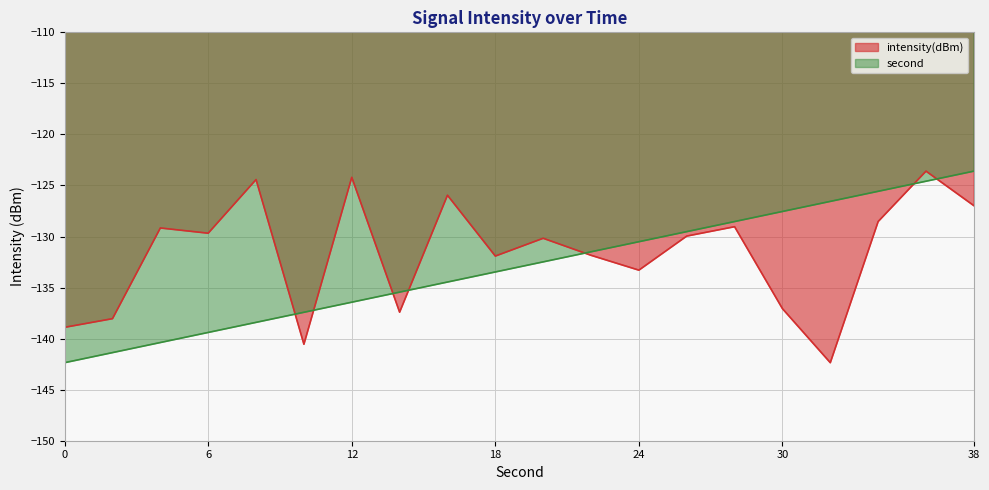

What is the total value across all series at 22?

-263.3